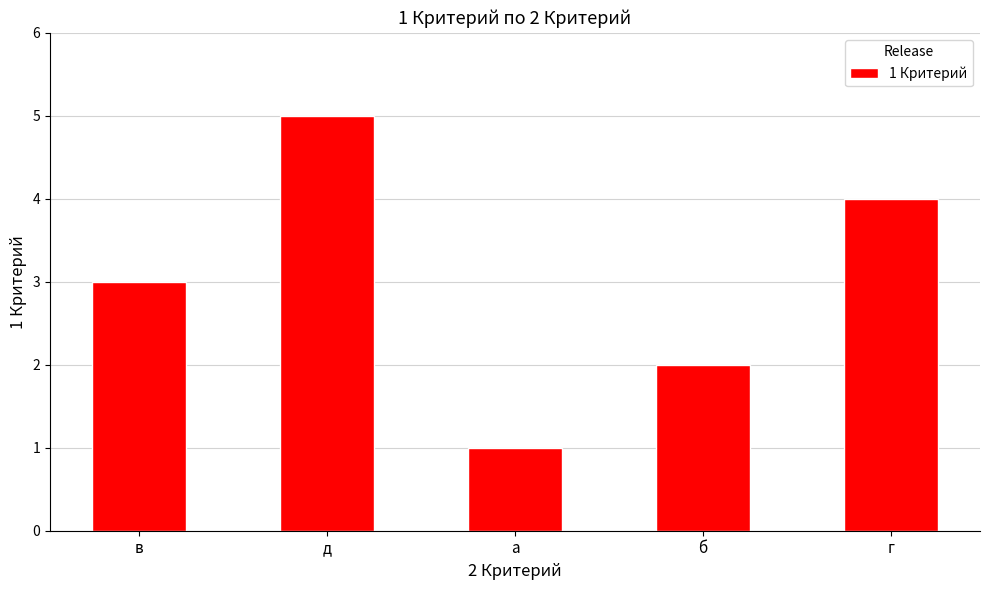

What is the average value?

3